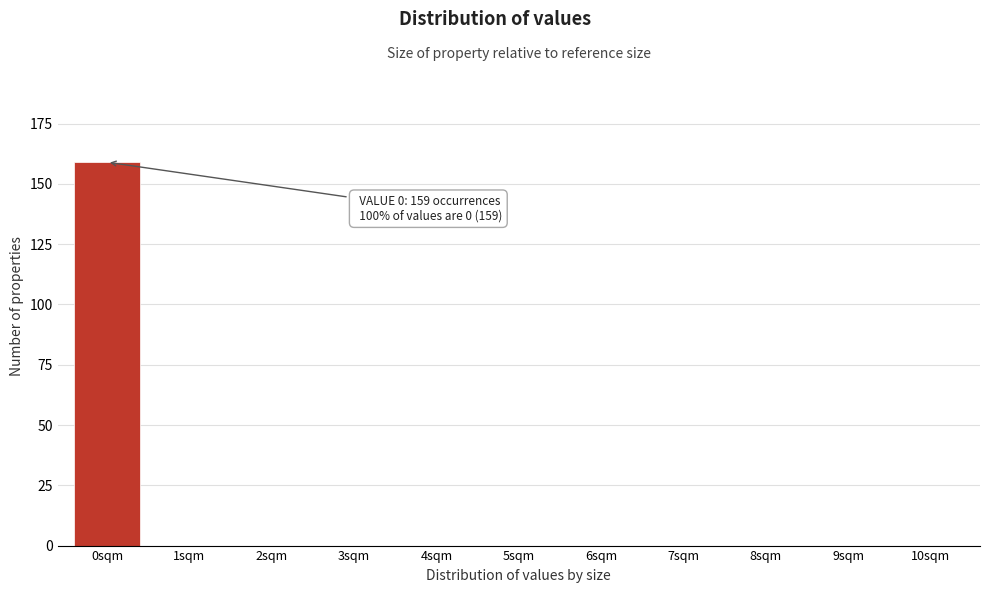

Reading left to right, extract all data points from this chart.

0sqm=159	1sqm=0	2sqm=0	3sqm=0	4sqm=0	5sqm=0	6sqm=0	7sqm=0	8sqm=0	9sqm=0	10sqm=0